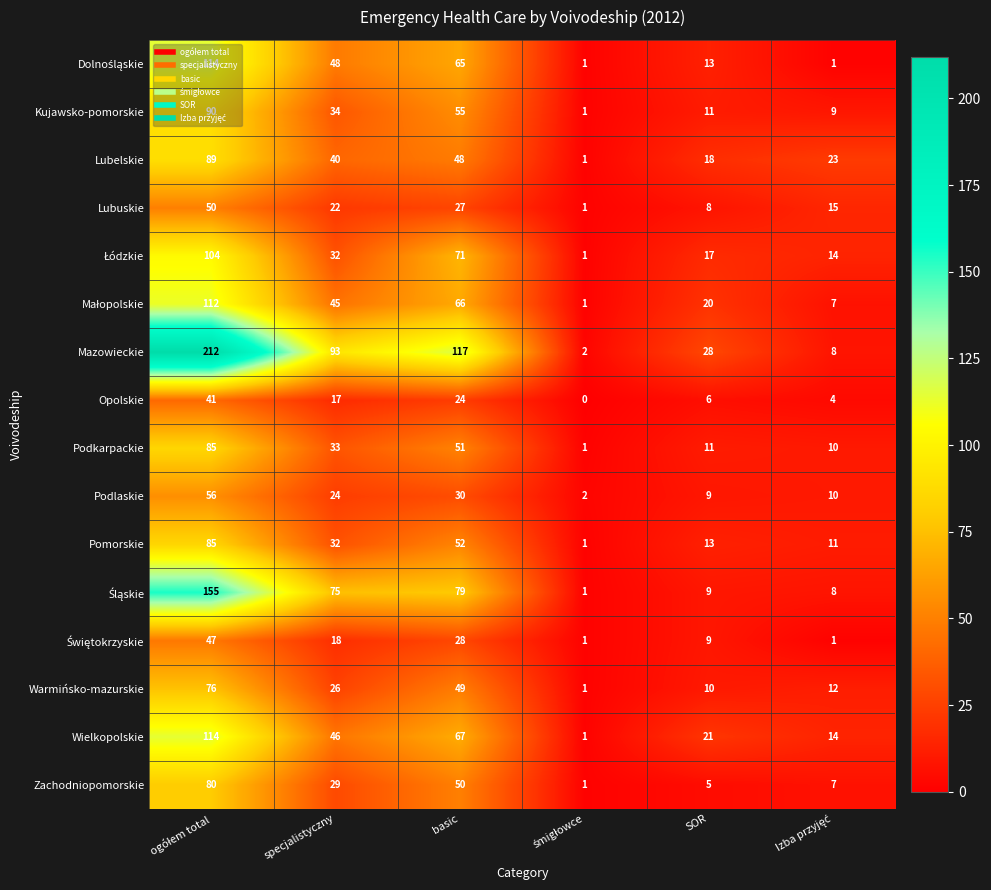

What is the difference between the second highest and minimum values in the Lubuskie series?

26